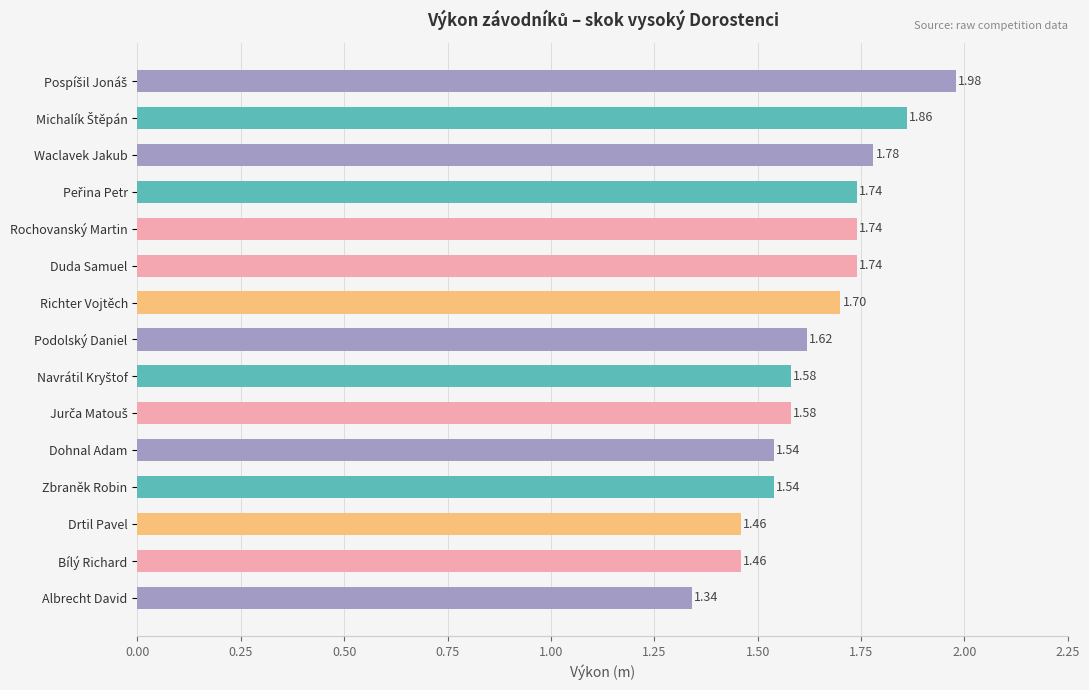

What is the label of the 12th bar from the top?

Zbraněk Robin